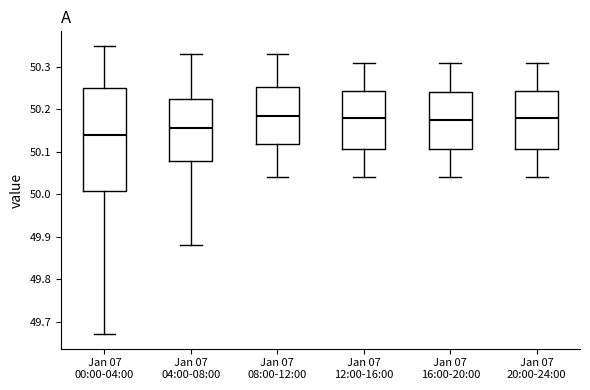

Reading left to right, transcribe this box plot: for each box, give where its median line is, the range the box spans, and where its two whiskers end, as read against the y-axis. The values are not printed on the chart, so give them approximately, as read against the axis.

Jan 07 00:00-04:00: median 50.14, box 50.01 to 50.25, whiskers 49.67 to 50.35
Jan 07 04:00-08:00: median 50.16, box 50.08 to 50.23, whiskers 49.88 to 50.33
Jan 07 08:00-12:00: median 50.19, box 50.12 to 50.25, whiskers 50.04 to 50.33
Jan 07 12:00-16:00: median 50.18, box 50.11 to 50.24, whiskers 50.04 to 50.31
Jan 07 16:00-20:00: median 50.18, box 50.11 to 50.24, whiskers 50.04 to 50.31
Jan 07 20:00-24:00: median 50.18, box 50.11 to 50.24, whiskers 50.04 to 50.31